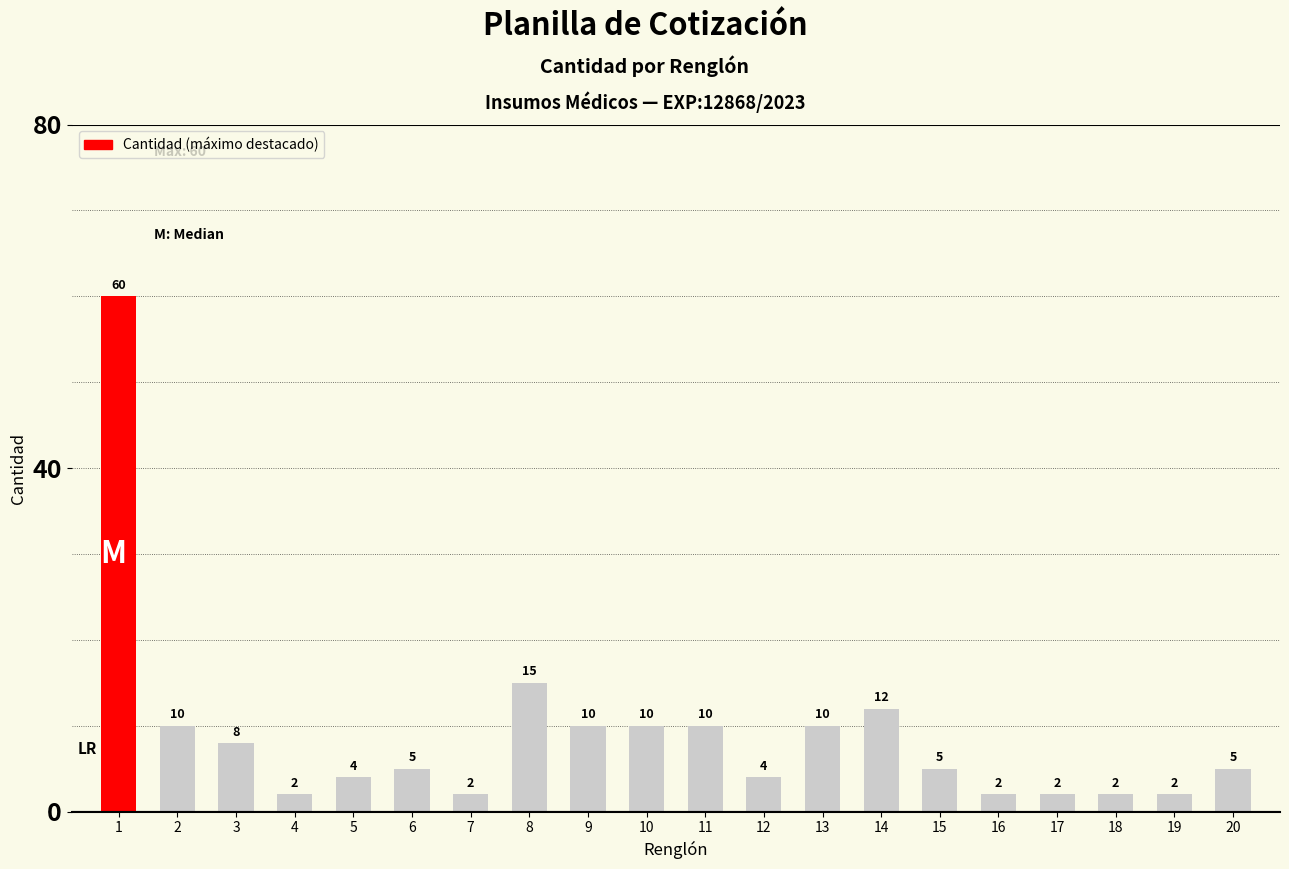

Where does the data first go above 5?

1